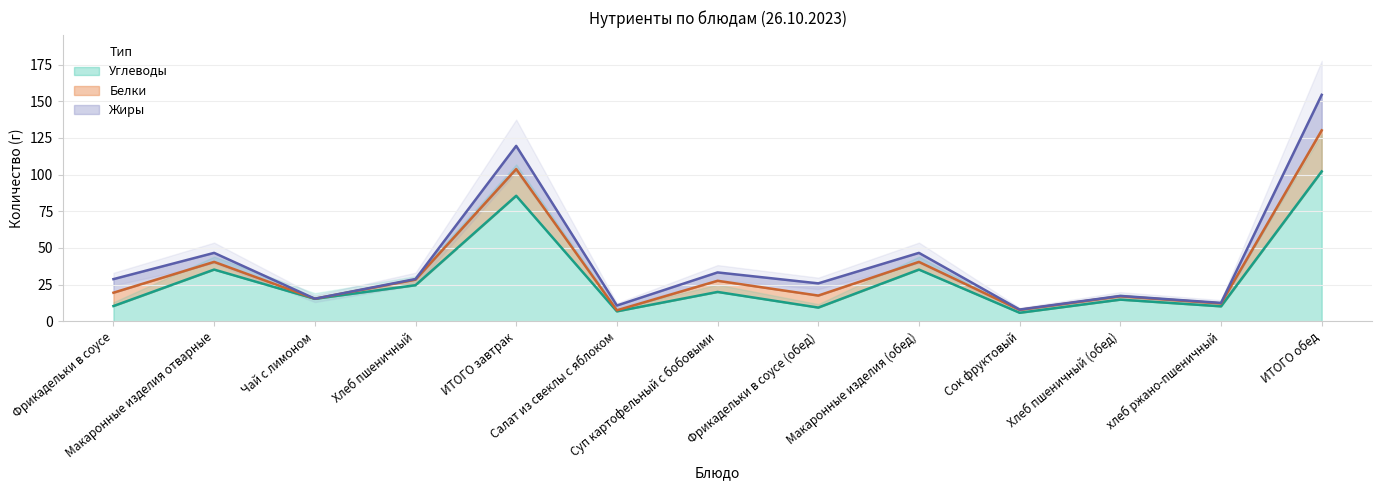

Which series has the largest range (max minus min)?

Углеводы